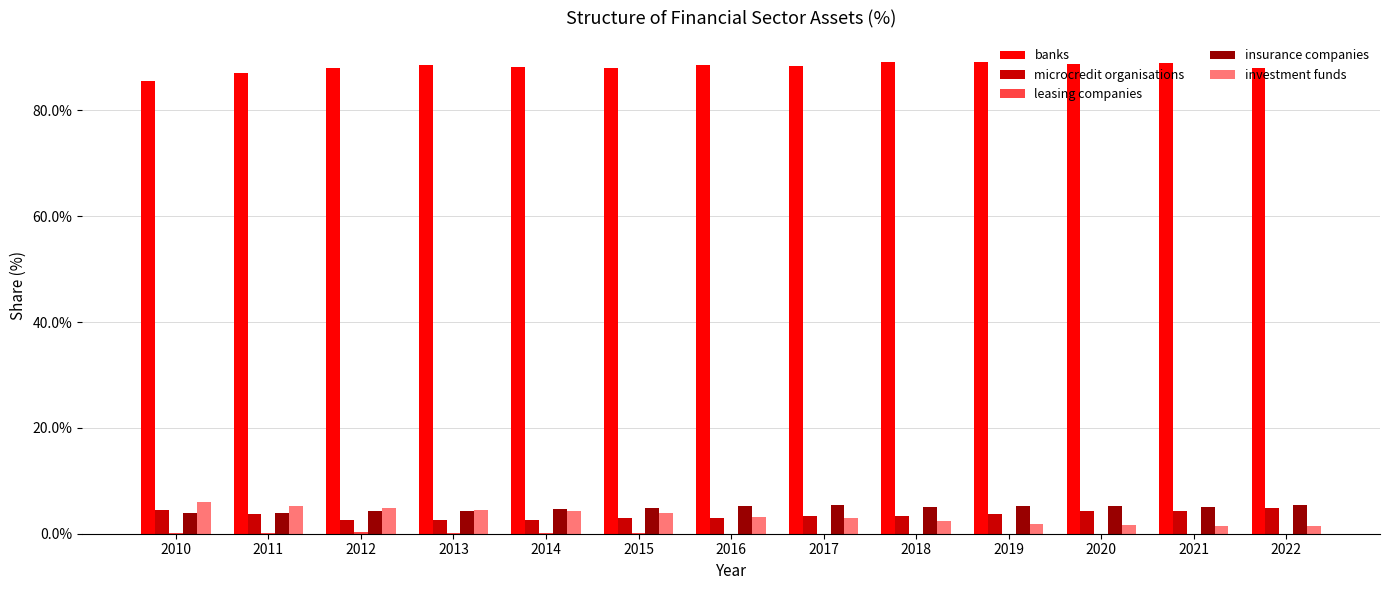

What is the highest value of the banks series?

89.2